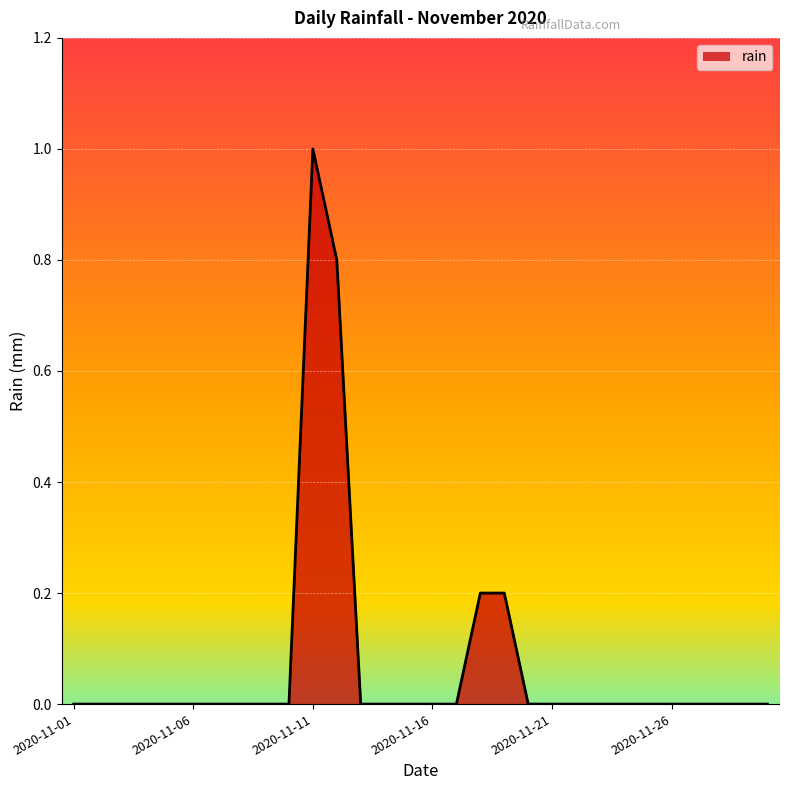

What is the difference between the maximum and minimum values?

1.0